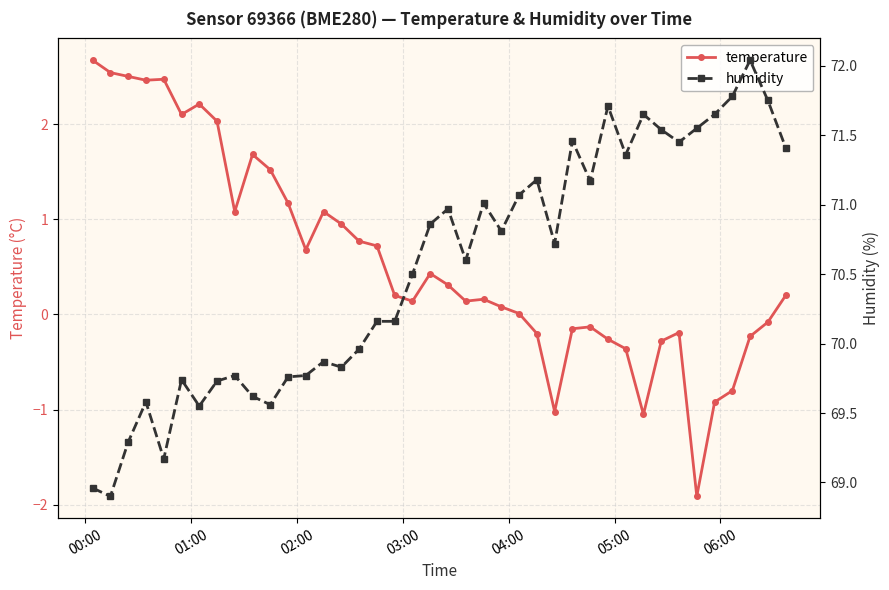

What is the value of the humidity point at the 39th from the left?

71.8